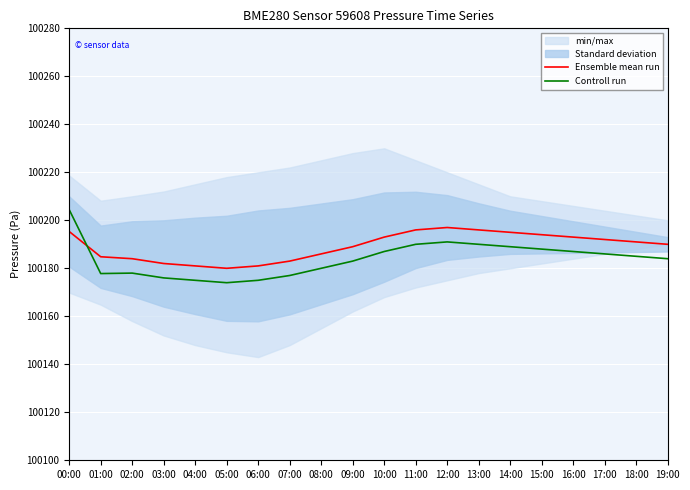

What is the total value across all series at 07:00?

200360.0